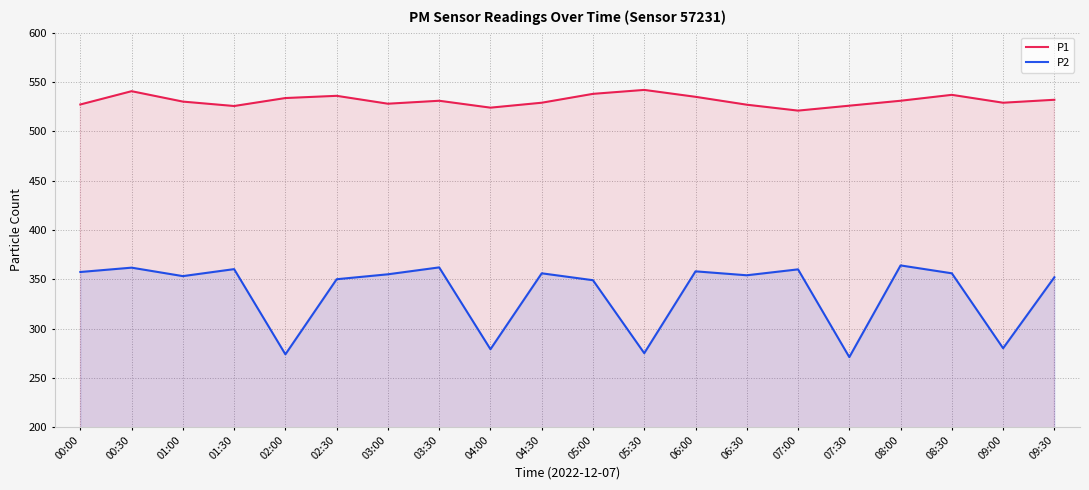

Reading right to left, extract all data points from this chart.

P1: 532.0	529.0	537.0	531.0	526.0	521.0	527.0	535.0	542.0	538.0	529.0	524.0	531.0	528.0	536.0	533.8	525.7	530.1	540.7	527.2
P2: 352.0	280.0	356.0	364.0	271.0	360.0	354.0	358.0	275.0	349.0	356.0	279.0	362.0	355.0	350.0	273.8	360.2	353.1	361.7	357.3